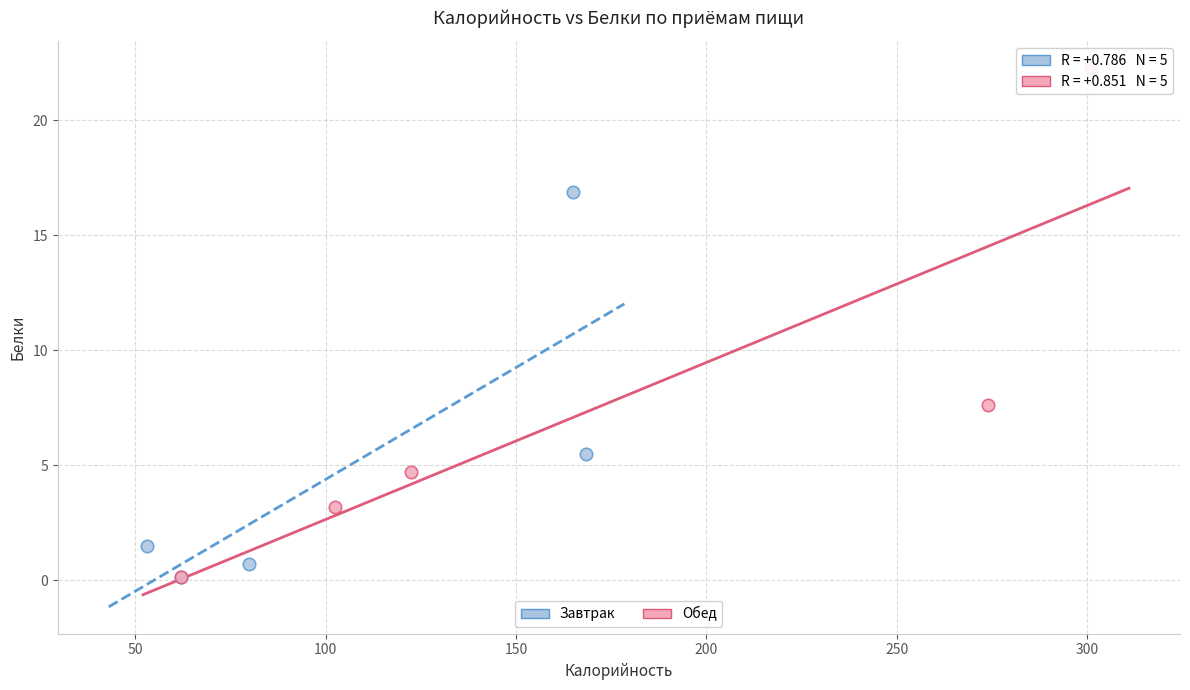

Which series has the largest Y range (max minus min)?

Обед